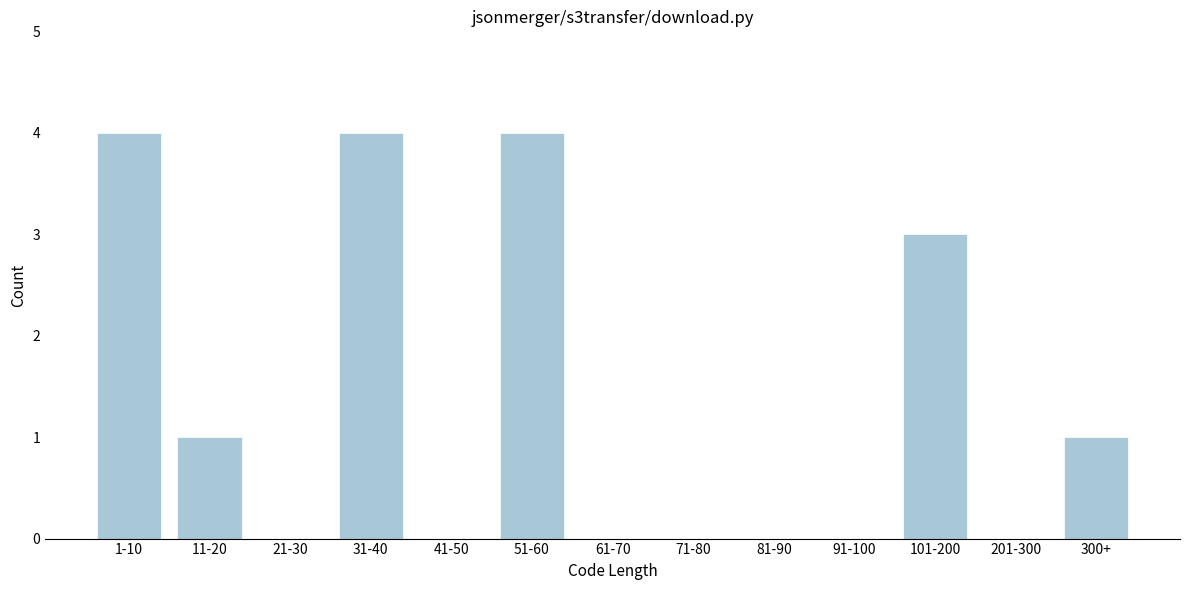

Reading left to right, list all the values displayed in this chart.

1-10=4	11-20=1	21-30=0	31-40=4	41-50=0	51-60=4	61-70=0	71-80=0	81-90=0	91-100=0	101-200=3	201-300=0	300+=1